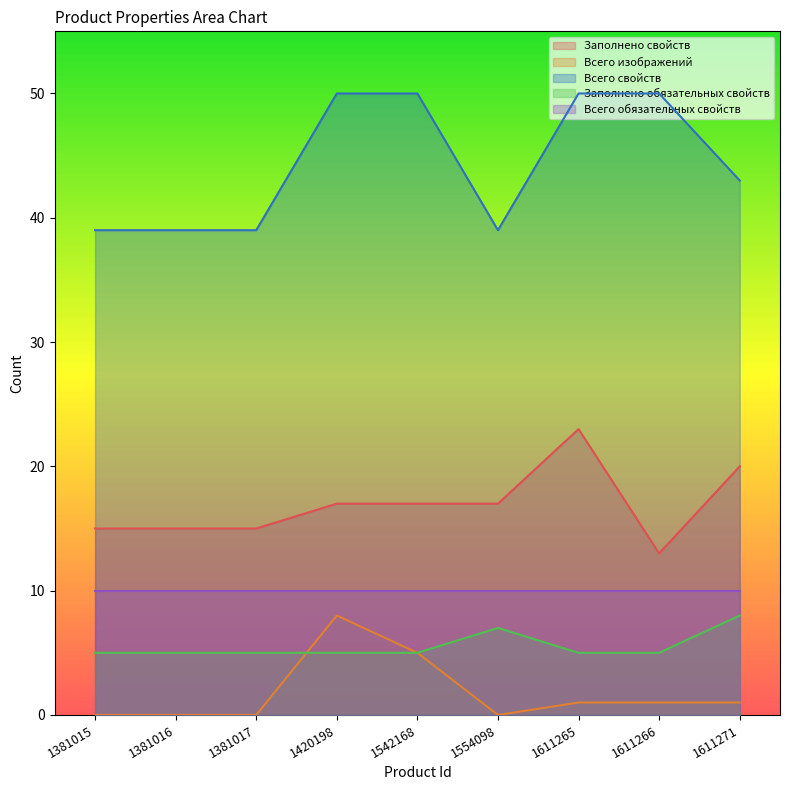

The Заполнено свойств series shows 15 at 1381015. True or false?

True